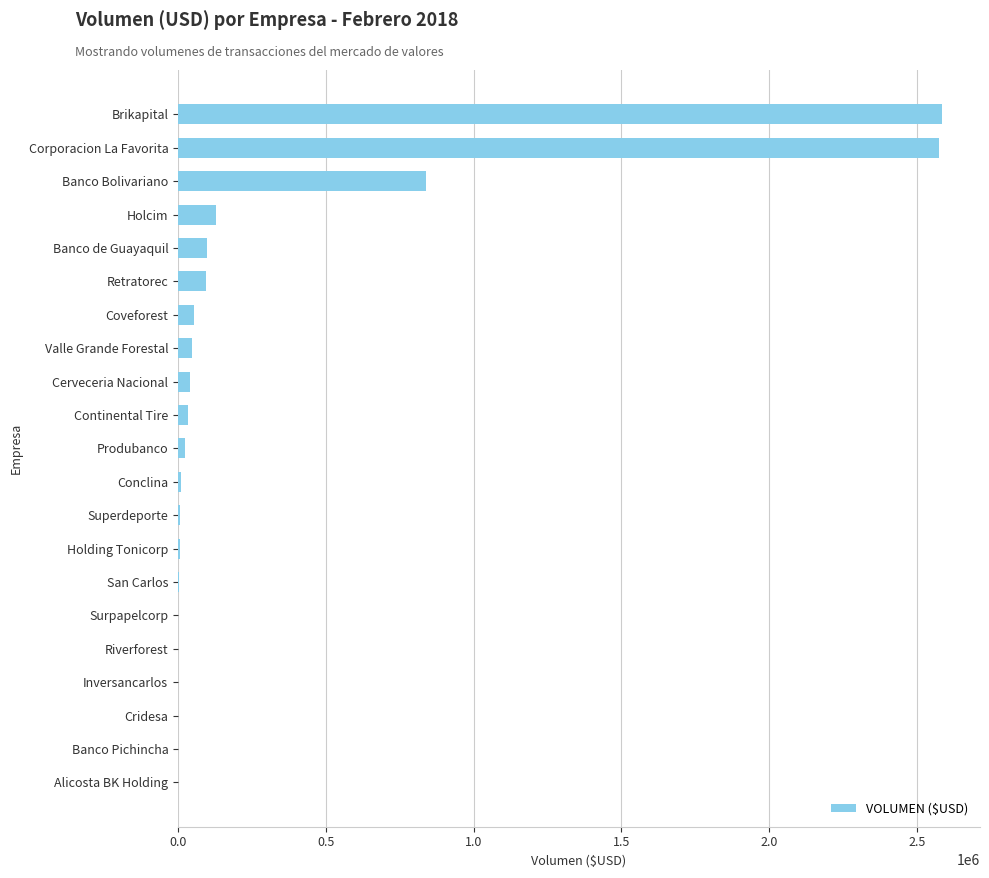

Which has a higher value, Banco de Guayaquil or Alicosta BK Holding?

Banco de Guayaquil